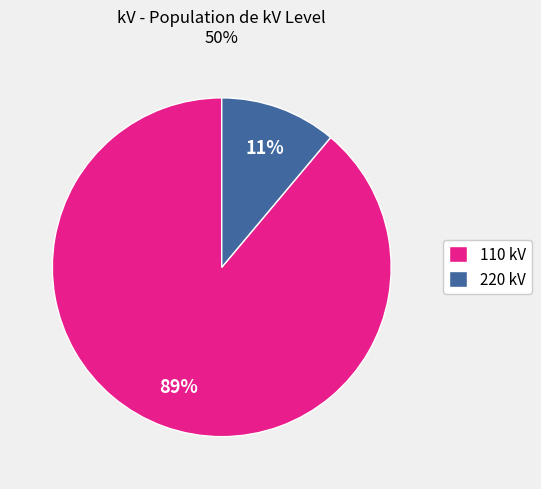

The 110 kV slice represents 78% of the pie. True or false?

False